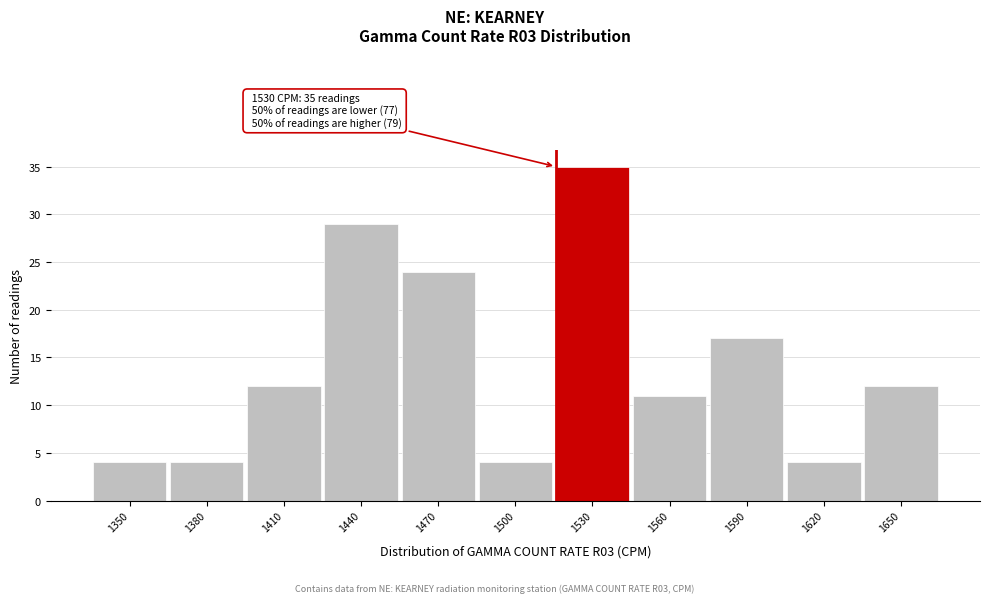

Reading left to right, extract all data points from this chart.

4	4	12	29	24	4	35	11	17	4	12